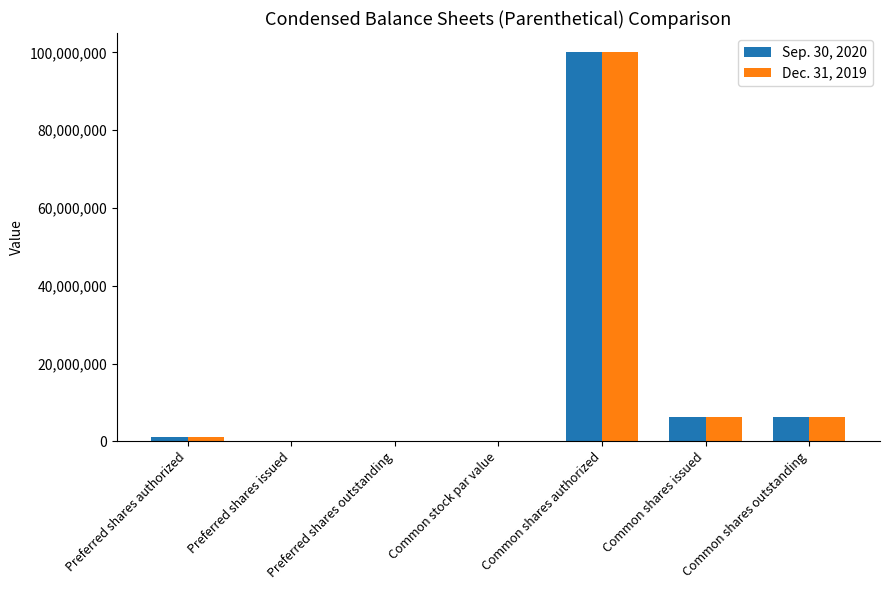

What is the total value across all series at Common shares authorized?

200000000.0